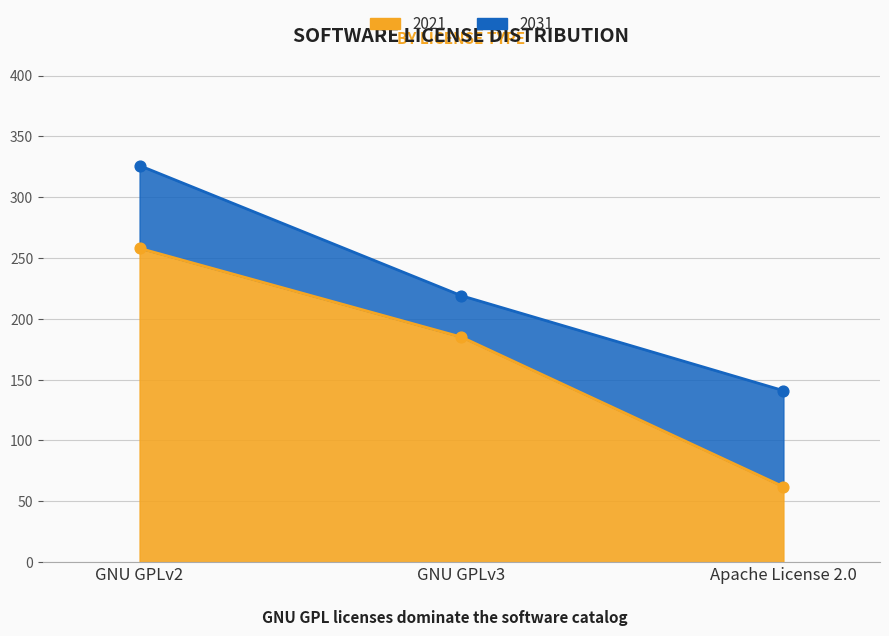

Which series reaches the minimum Y coordinate?

2021